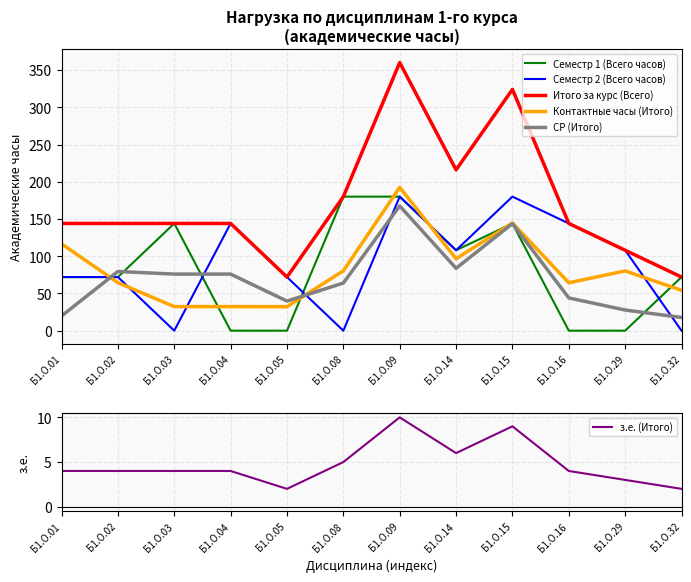

What are all the series names shown in the legend?

Семестр 1 (Всего часов), Семестр 2 (Всего часов), Итого за курс (Всего), Контактные часы (Итого), СР (Итого), з.е. (Итого)